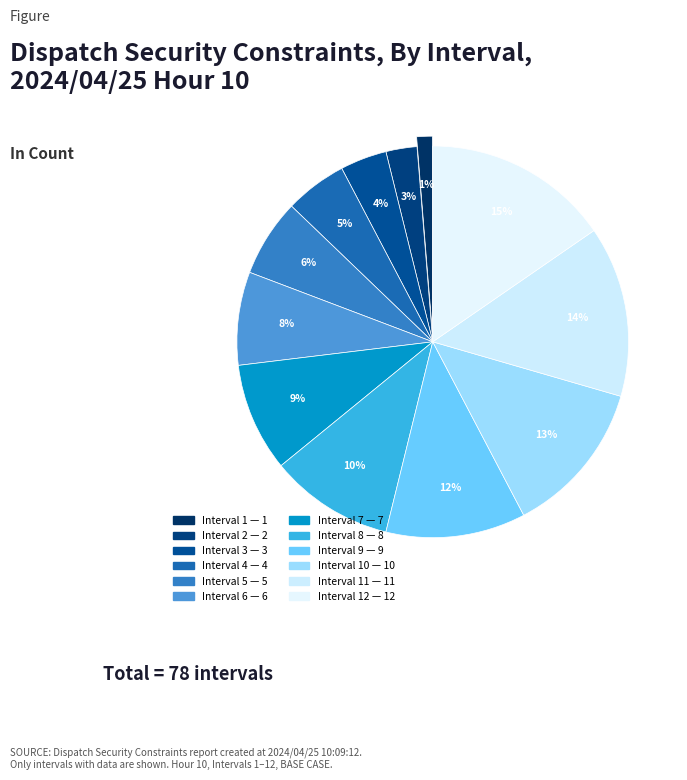

How many slices are in this pie chart?

12